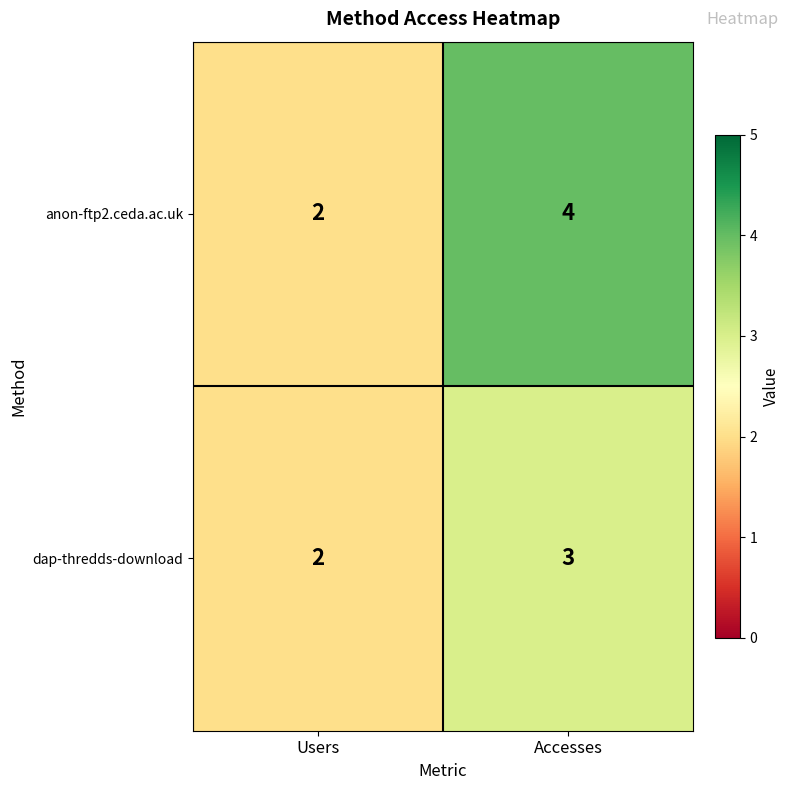

Reading left to right, list all the values displayed in this chart.

anon-ftp2.ceda.ac.uk: 2	4
dap-thredds-download: 2	3